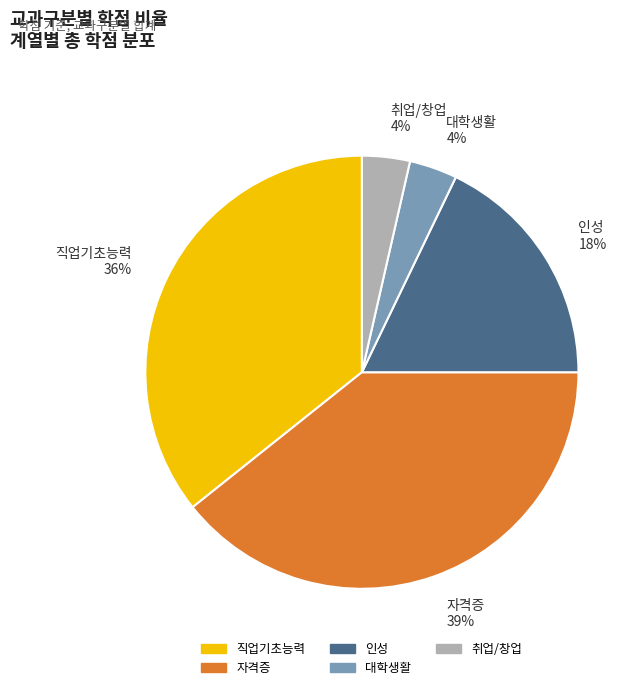

Count the number of slices in the pie.

5